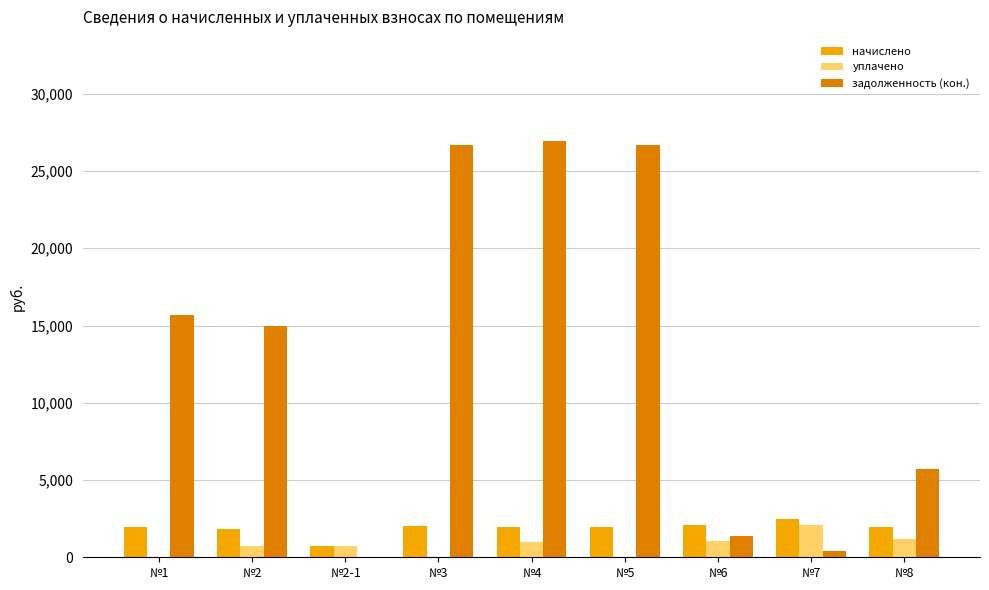

What is the sum of all уплачено values?

6733.2